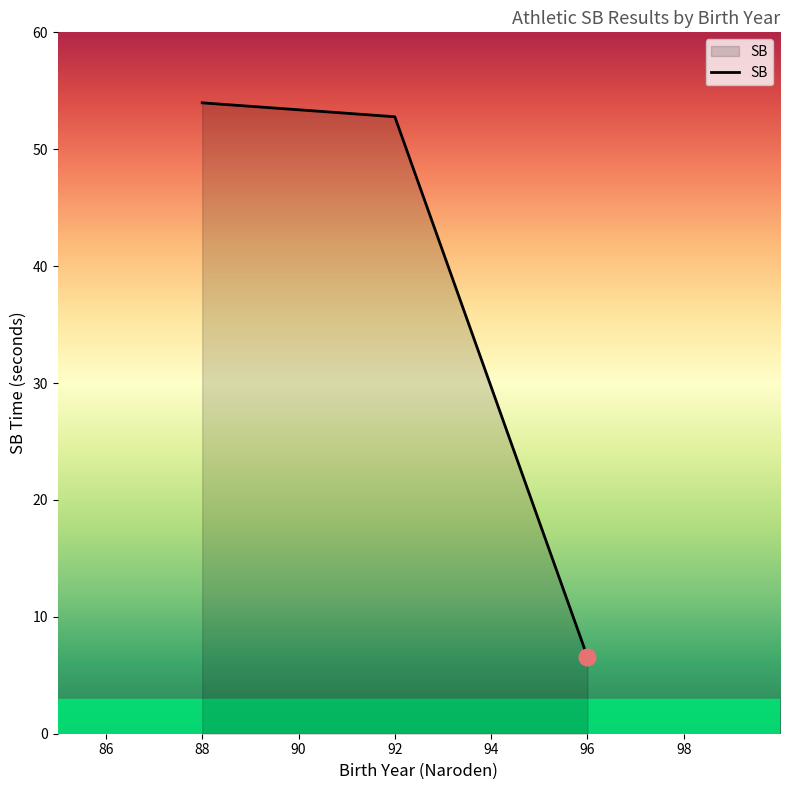

What is the change in value from 88 to 96?

-47.3